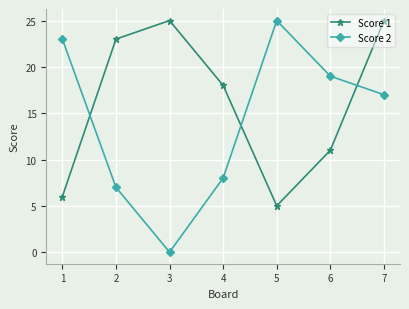

What is the value of the Score 2 point at the 4th from the left?

8